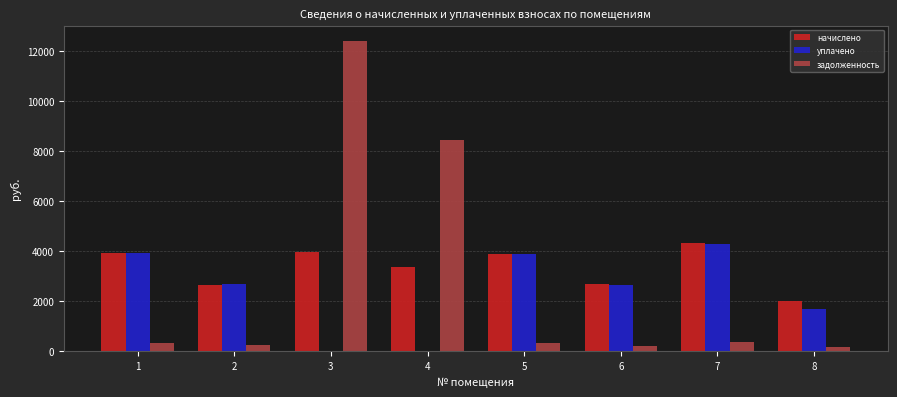

Between 4 and 6, which series saw the biggest shift?

задолженность